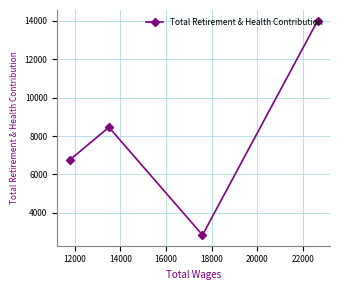

Does the chart have visible grid lines?

Yes